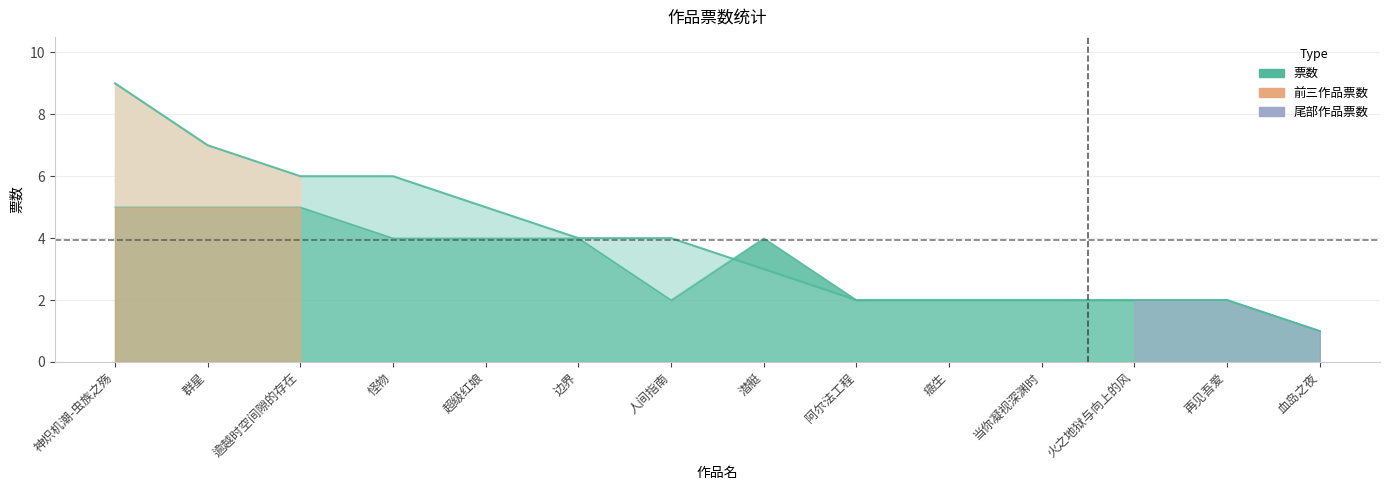

What is the value of the 总票数 point at the 11th from the left?

2